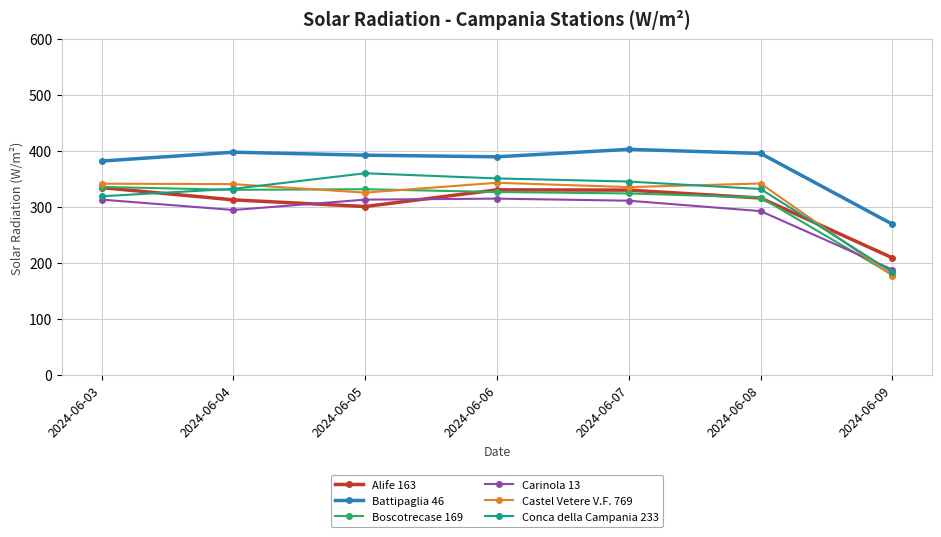

The value of Conca della Campania 233 at 2024-06-06 is 187.5. True or false?

False